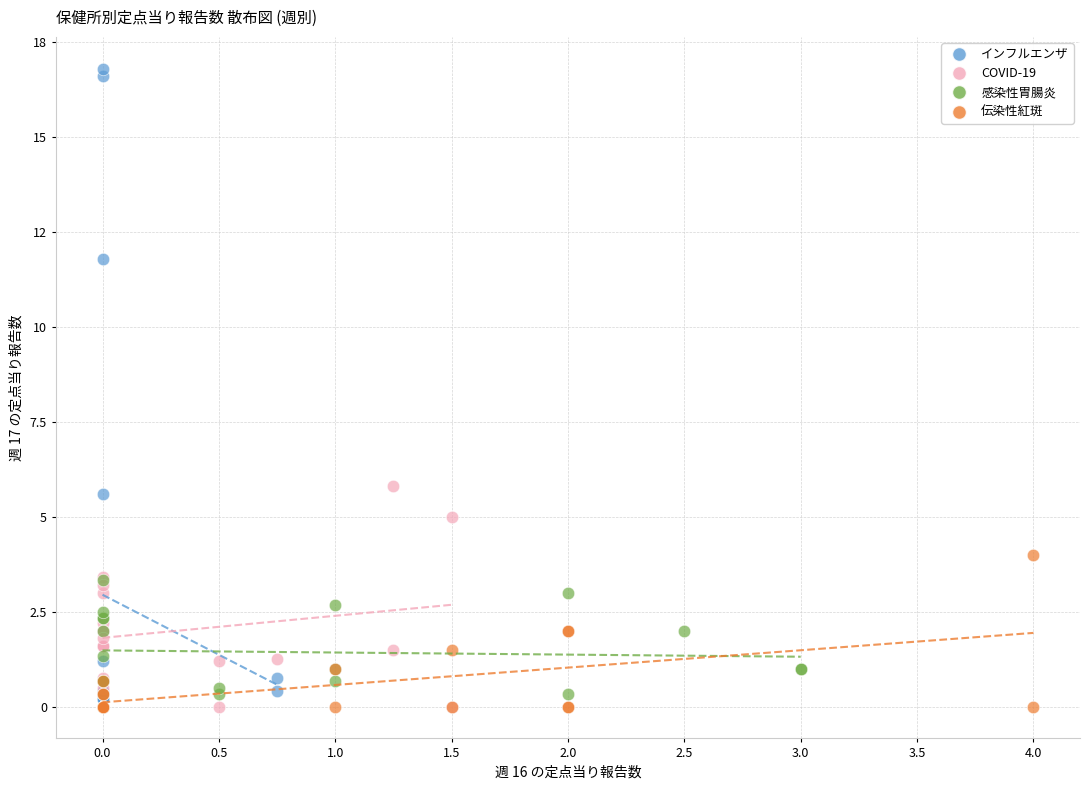

What are all the series names shown in the legend?

インフルエンザ, COVID-19, 感染性胃腸炎, 伝染性紅斑